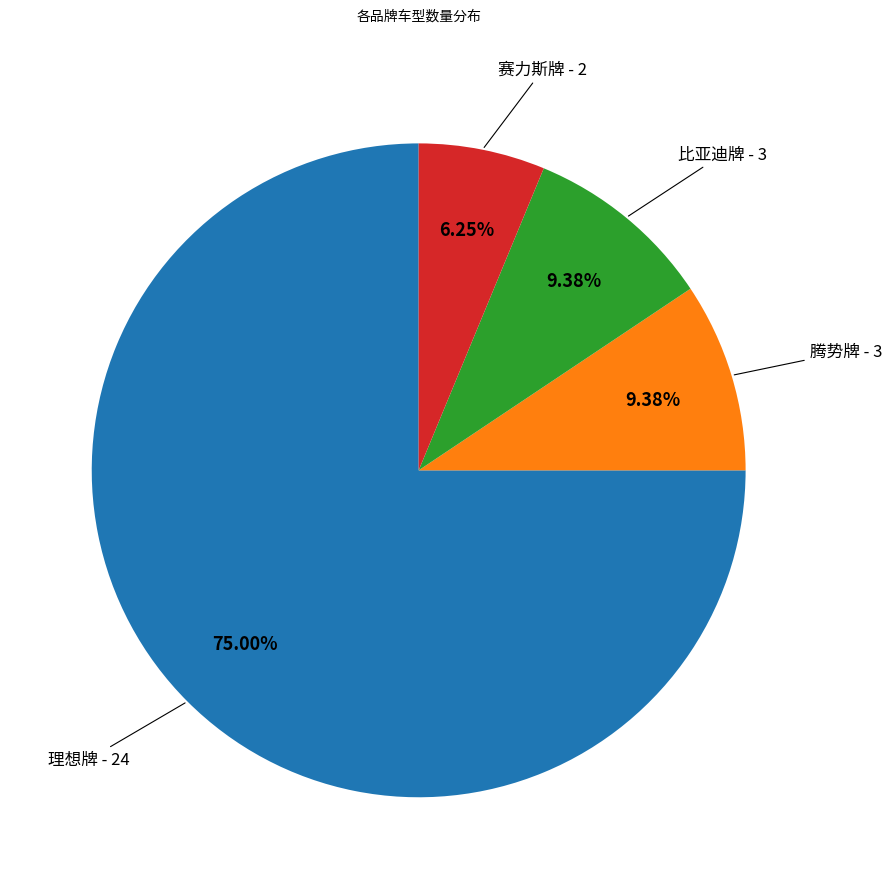

Does any single category account for the majority?

Yes